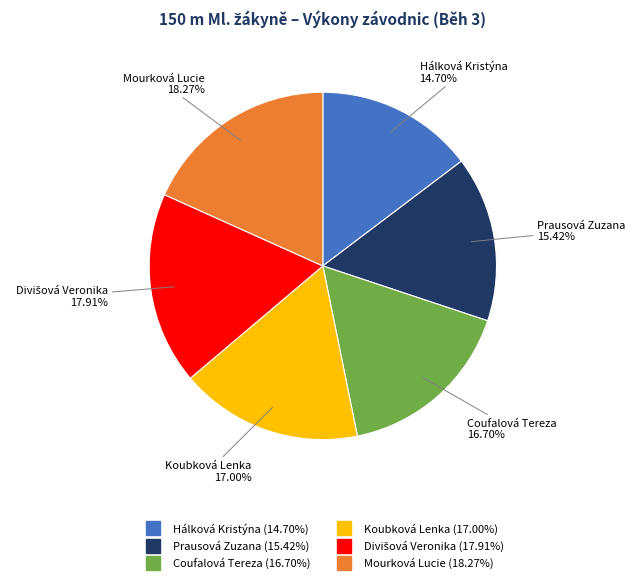

True or false: Mourková Lucie accounts for 18% of the total.

True